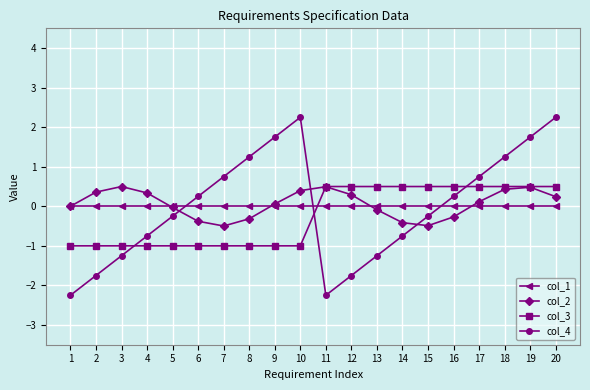

What is the difference between the maximum and minimum values in the col_3 series?

1.5